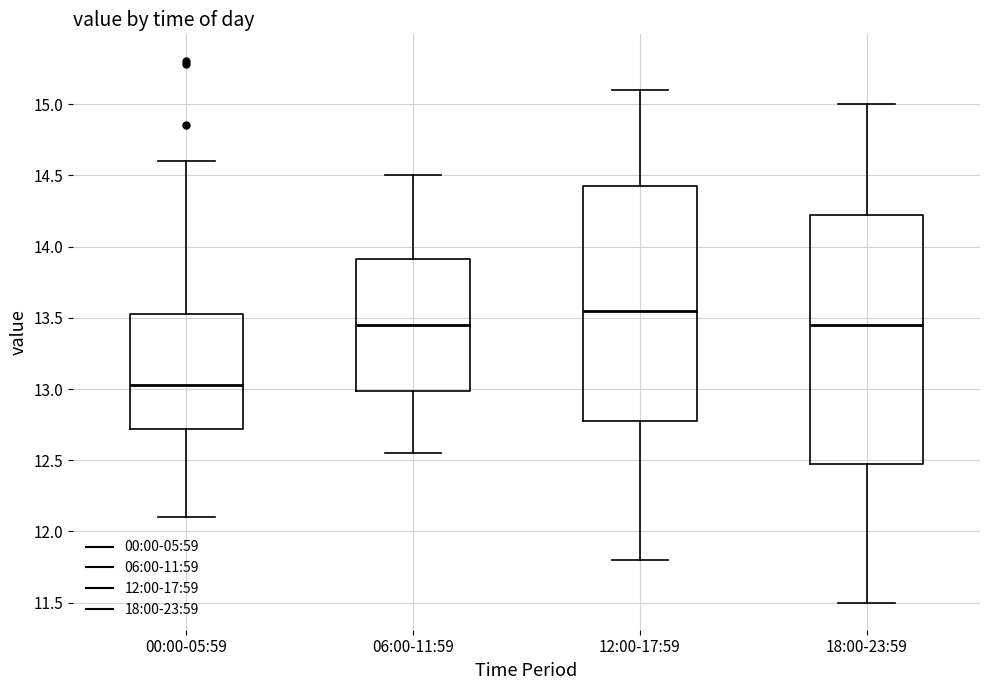

Which box has the lowest median line?

00:00-05:59